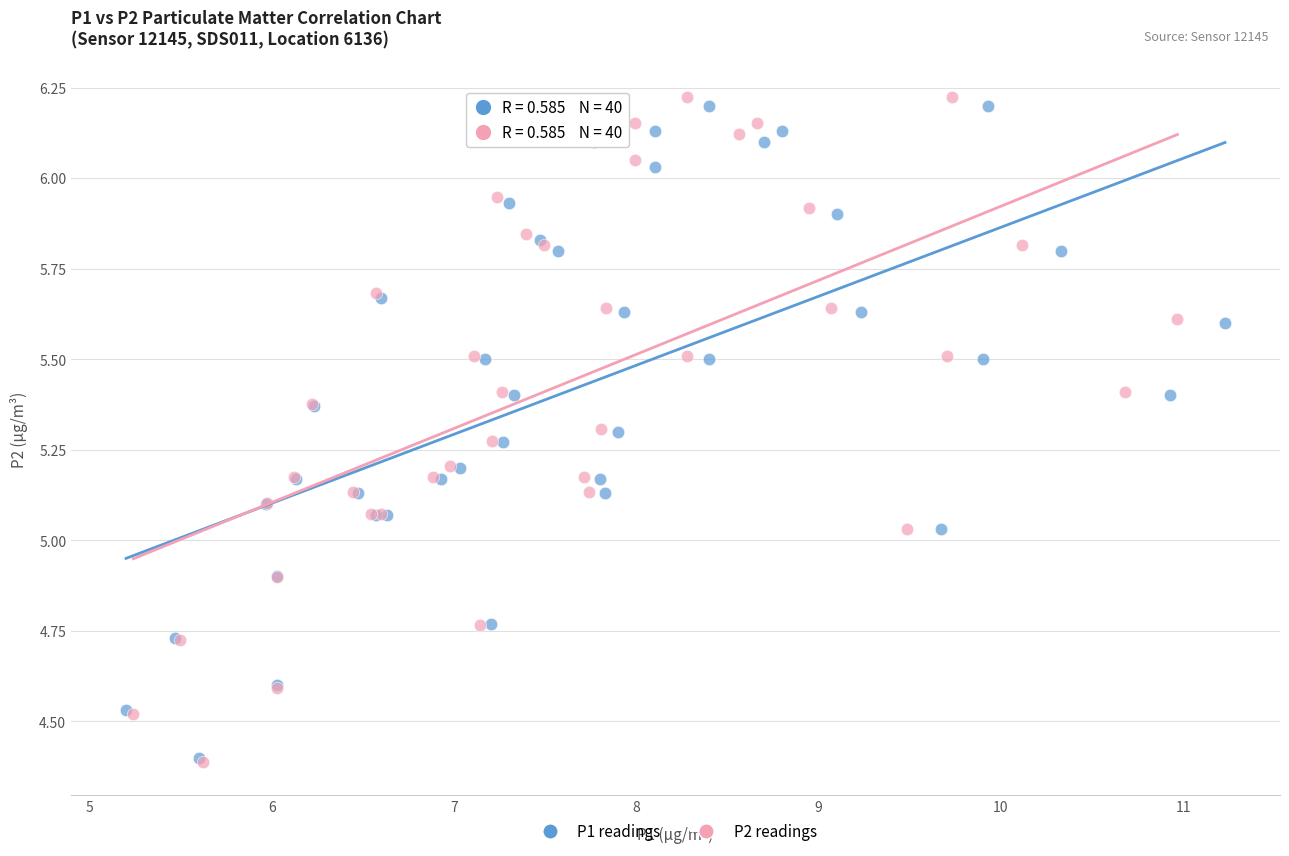

What are all the series names shown in the legend?

P1 readings, P2 readings